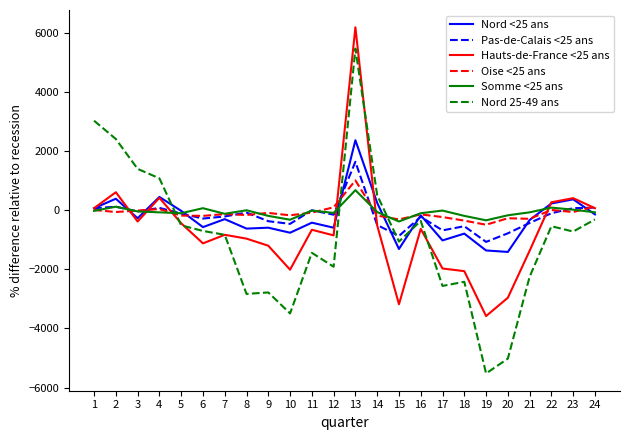

What is the difference between the highest and lowest values at 24?

440